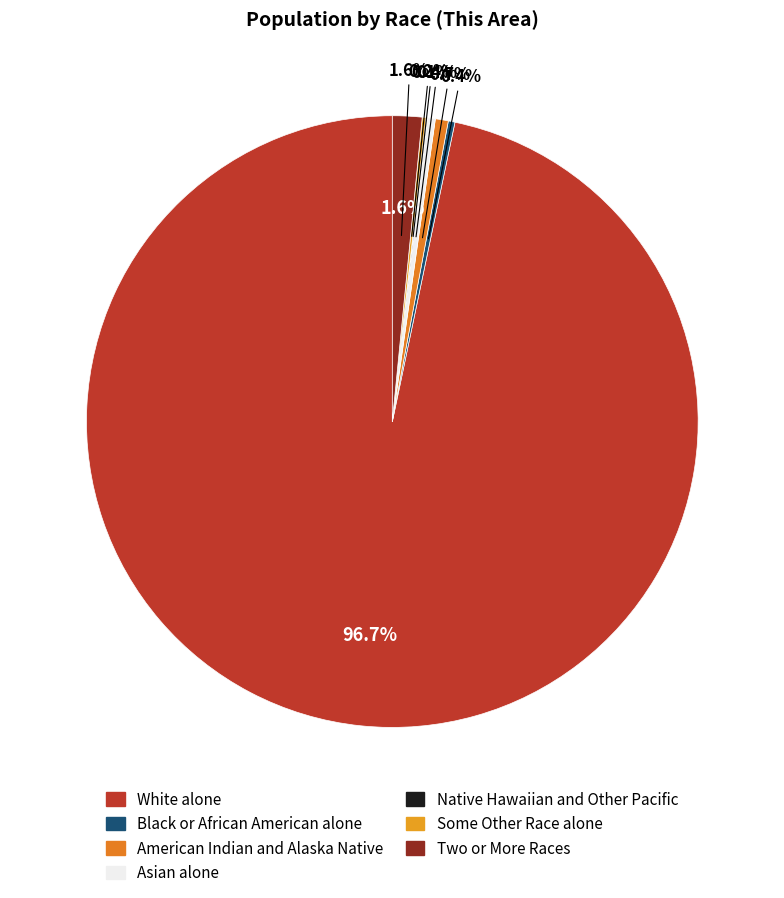

To the nearest percent, what portion does White alone represent?

97%